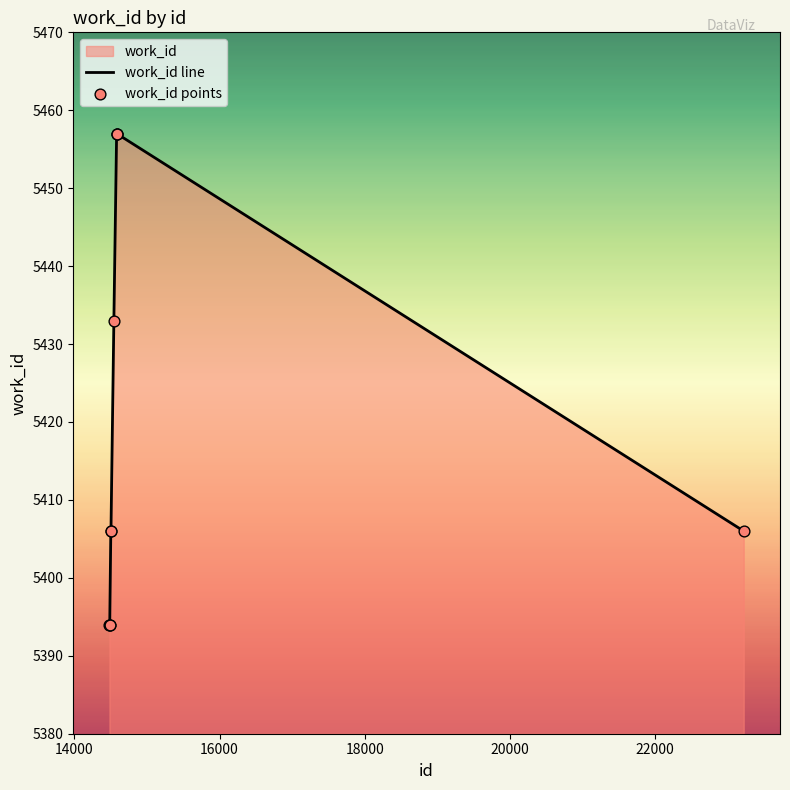

What is the smallest value displayed?

5394